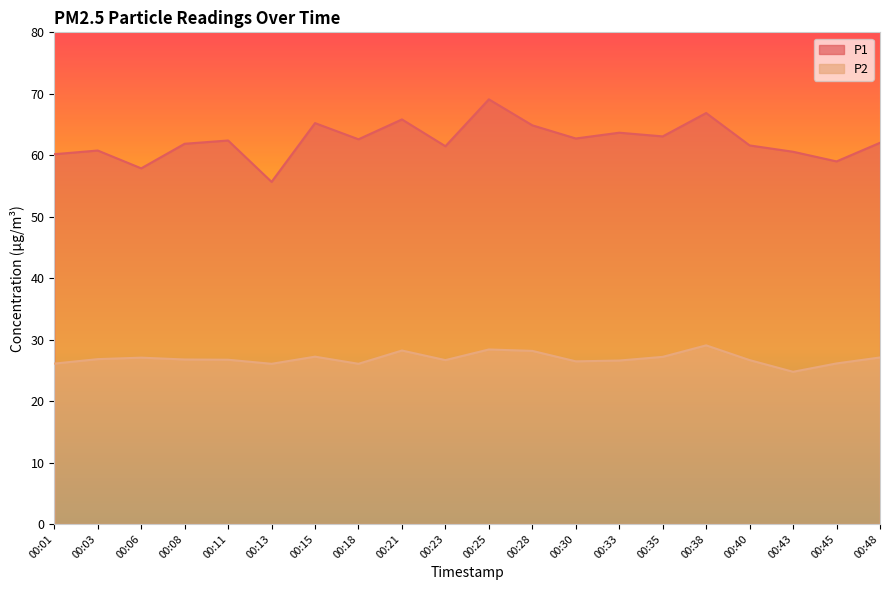

At 00:06, list the series in order from largest to smallest.

P1, P2